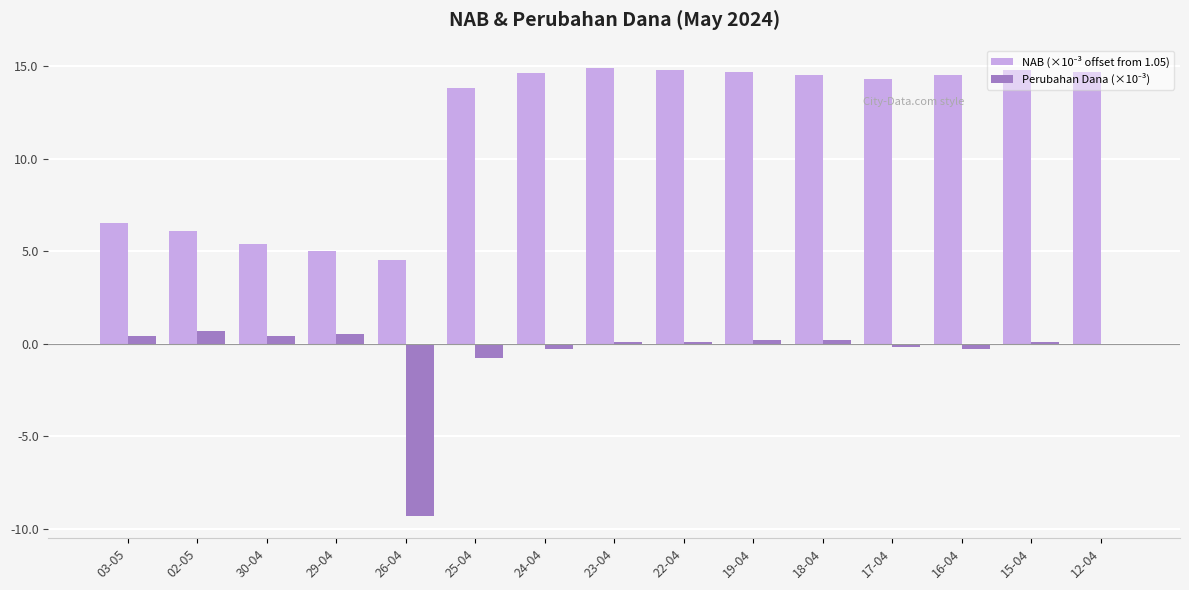

What is the maximum value shown in the chart?

14.9